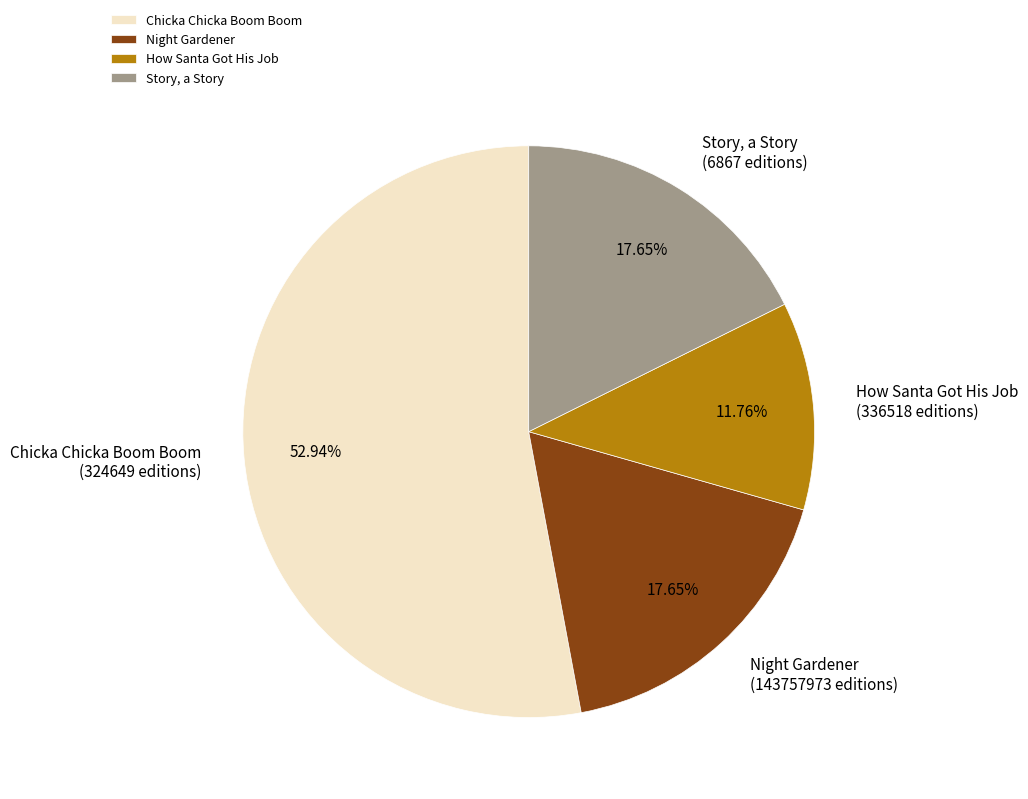

Is it true that How Santa Got His Job is 4% of the pie?

False